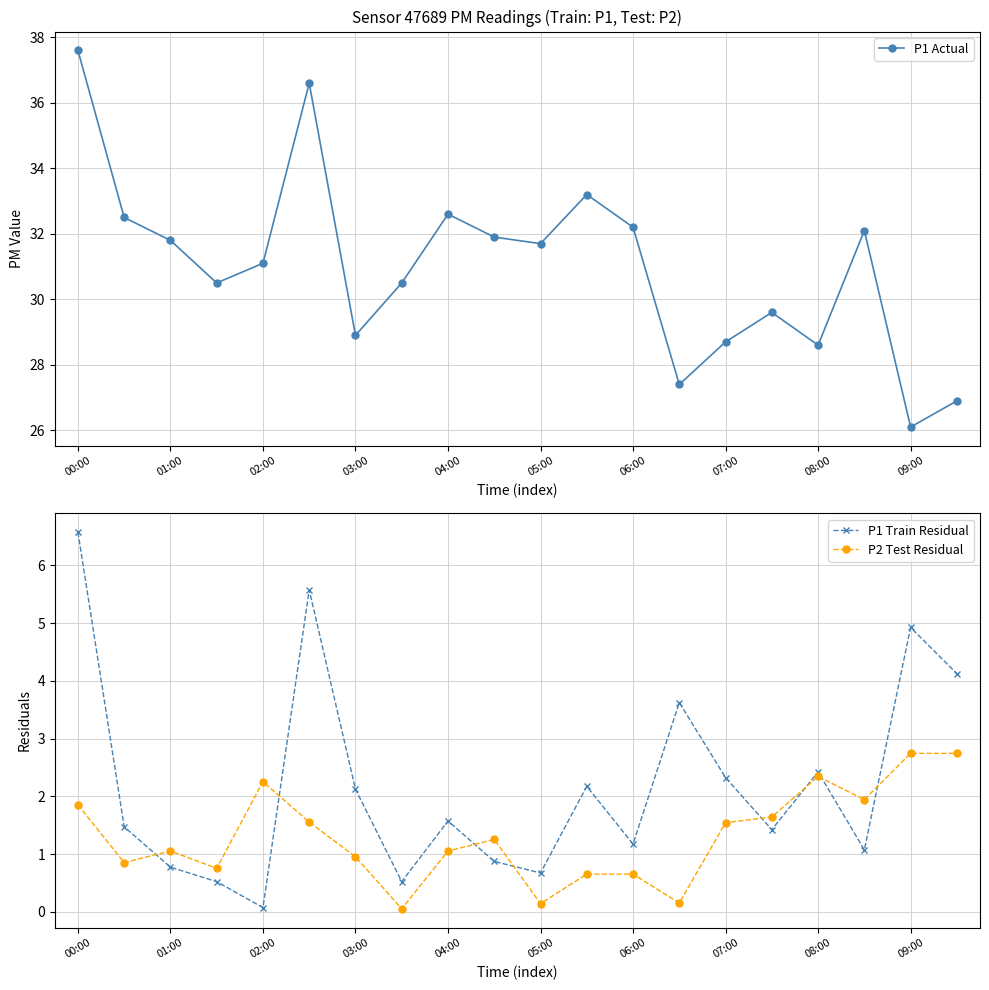

True or false: P1 Train Residual and P2 Test Residual cross at least once.

True